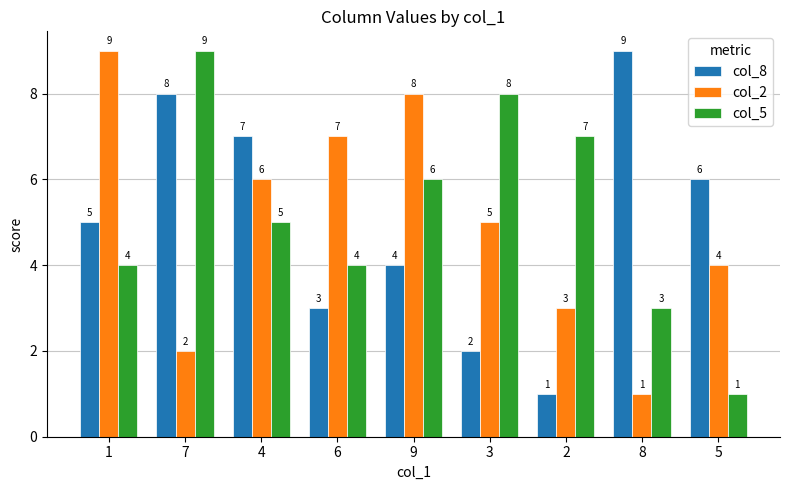

Is the value of col_8 at 2 greater than the value of col_5 at 2?

No